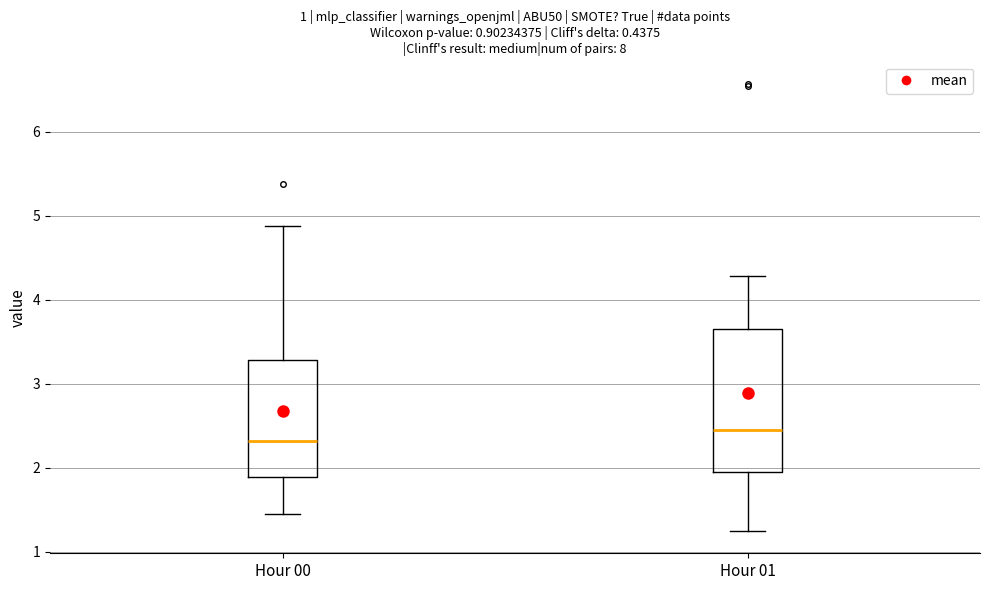

Where does the upper whisker of the box for Hour 00 end on the y-axis? The values are not printed on the chart, so give them approximately, as read against the axis.

4.9